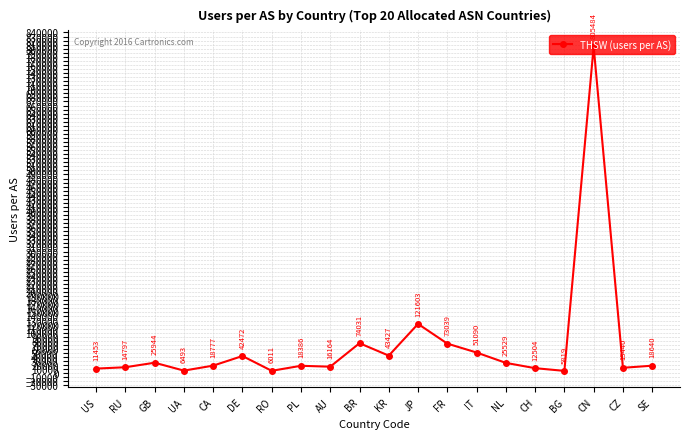

Reading left to right, transcribe all the data shown in this chart.

11453	14797	25944	6493	18777	42472	6011	18386	16164	74031	43427	121603	73039	51090	25529	12504	5819	805484	13440	18640